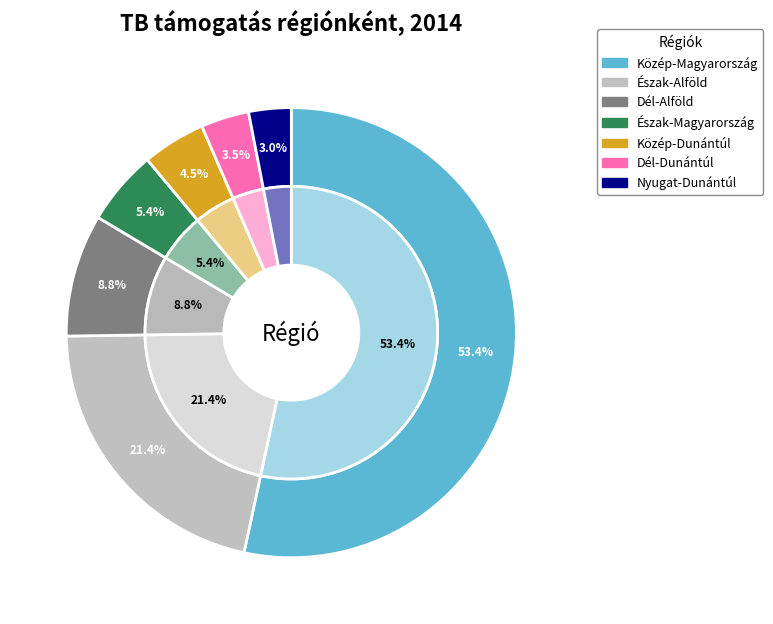

The Szabolcs-Szatmár-Bereg slice represents 29% of the pie. True or false?

False